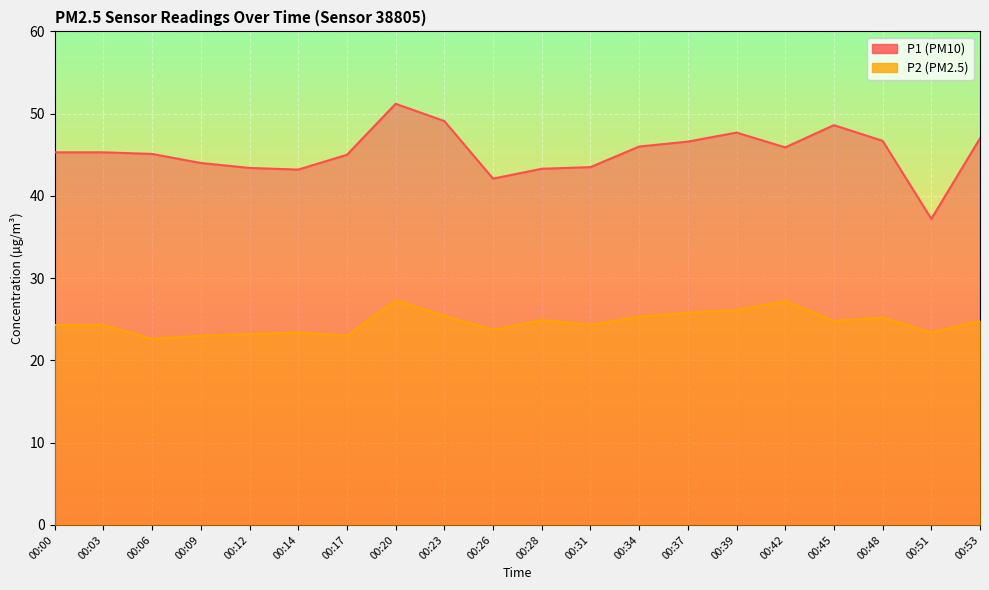

At how many categories does at least one series exceed 42?

19